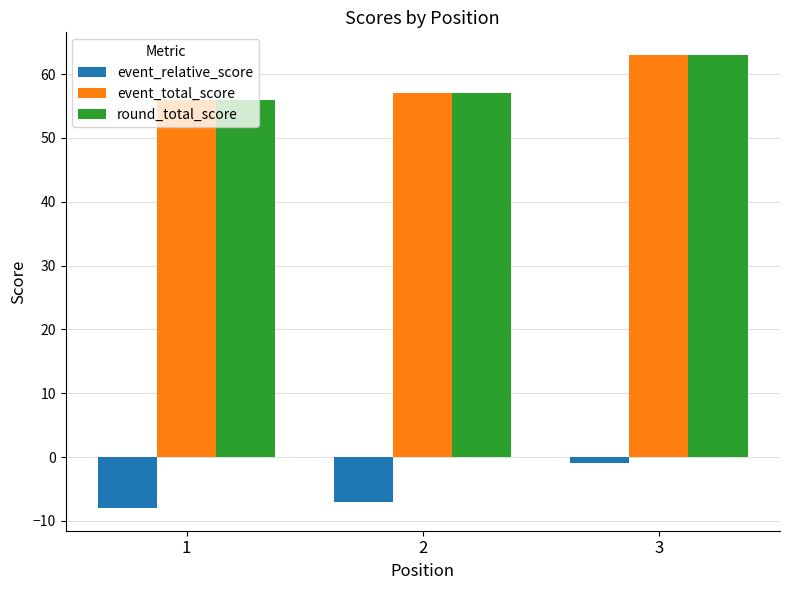

What is the value of the event_total_score bar at the 2nd from the left?

57